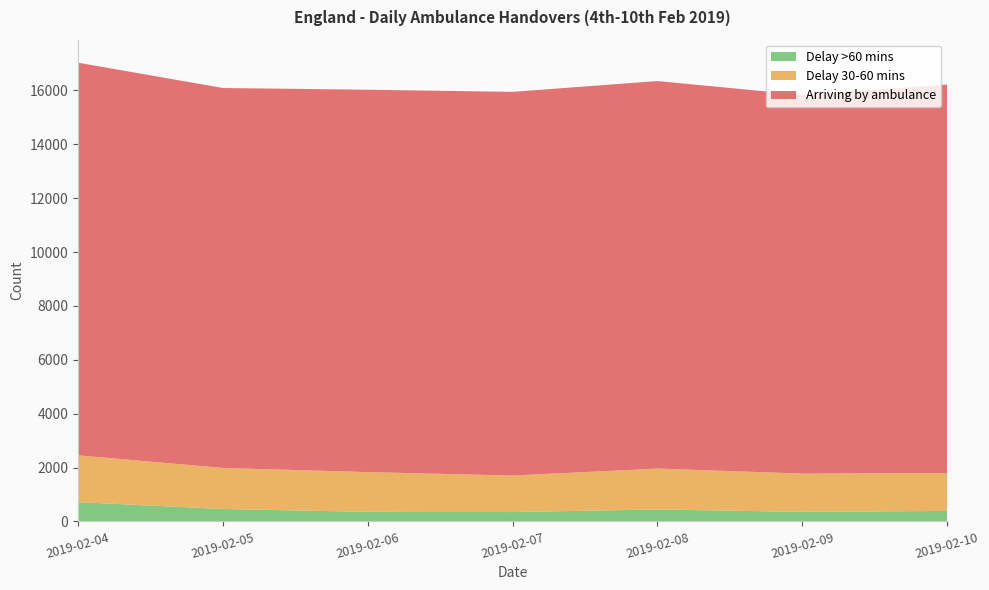

Reading right to left, what are all the values shown in this chart?

Arriving by ambulance: 2019-02-10=14418	2019-02-09=14056	2019-02-08=14385	2019-02-07=14242	2019-02-06=14193	2019-02-05=14103	2019-02-04=14574
Delay 30-60 mins: 2019-02-10=1407	2019-02-09=1421	2019-02-08=1516	2019-02-07=1355	2019-02-06=1476	2019-02-05=1523	2019-02-04=1737
Delay >60 mins: 2019-02-10=390	2019-02-09=355	2019-02-08=445	2019-02-07=348	2019-02-06=355	2019-02-05=462	2019-02-04=717